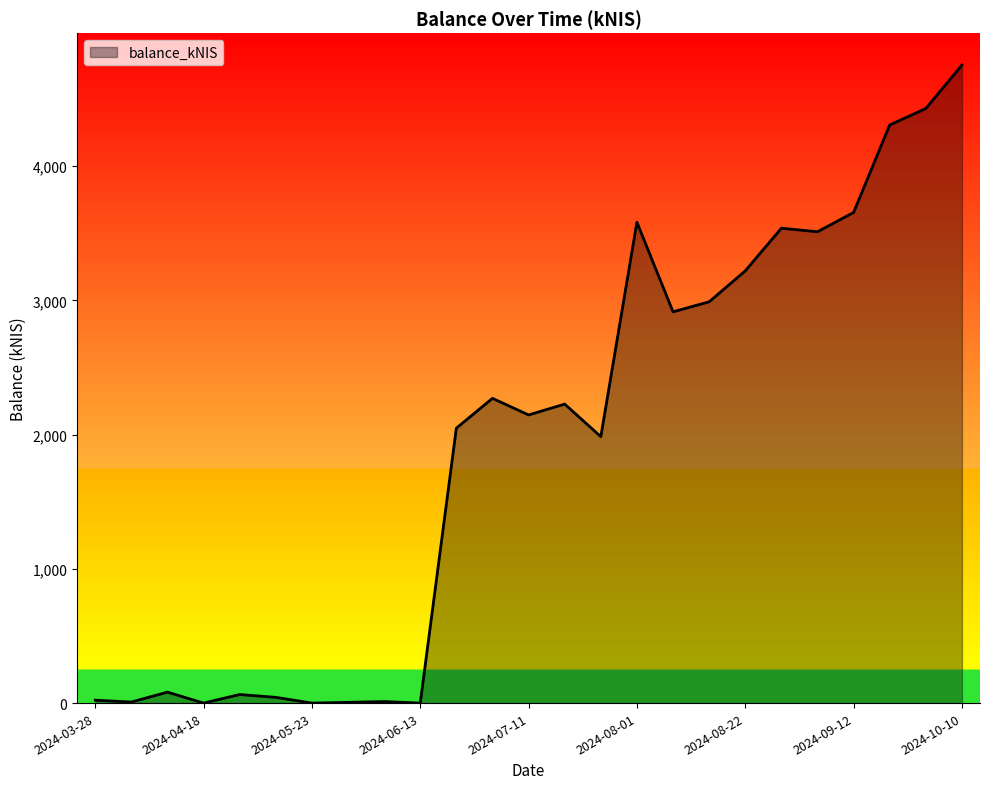

What is the difference between the maximum and second lowest values?

4752.9